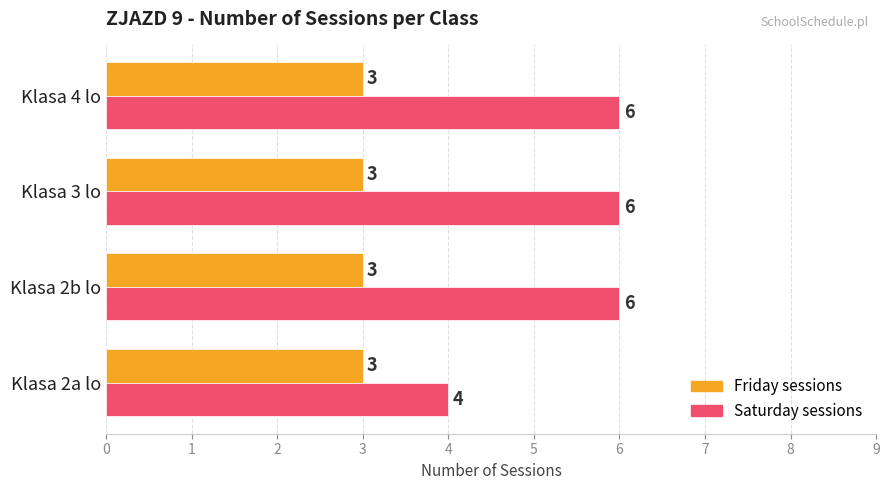

What is the highest value of the Friday sessions series?

3